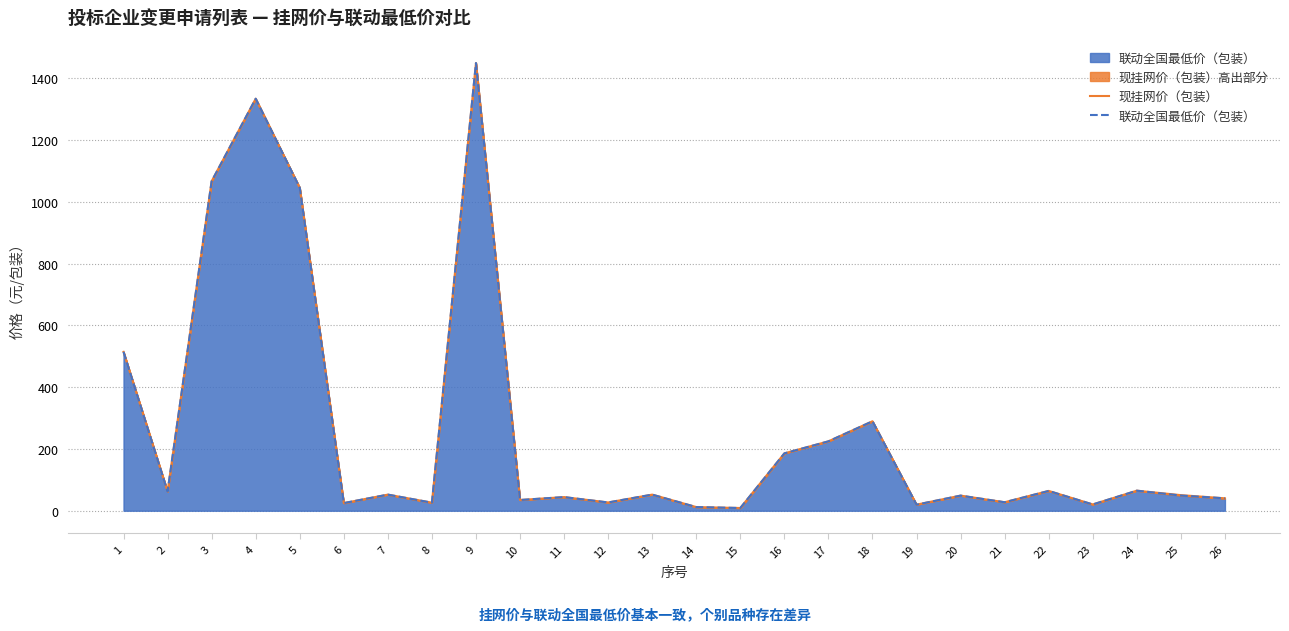

True or false: 现挂网价（包装） has more than 2 points higher than both neighbors.

True